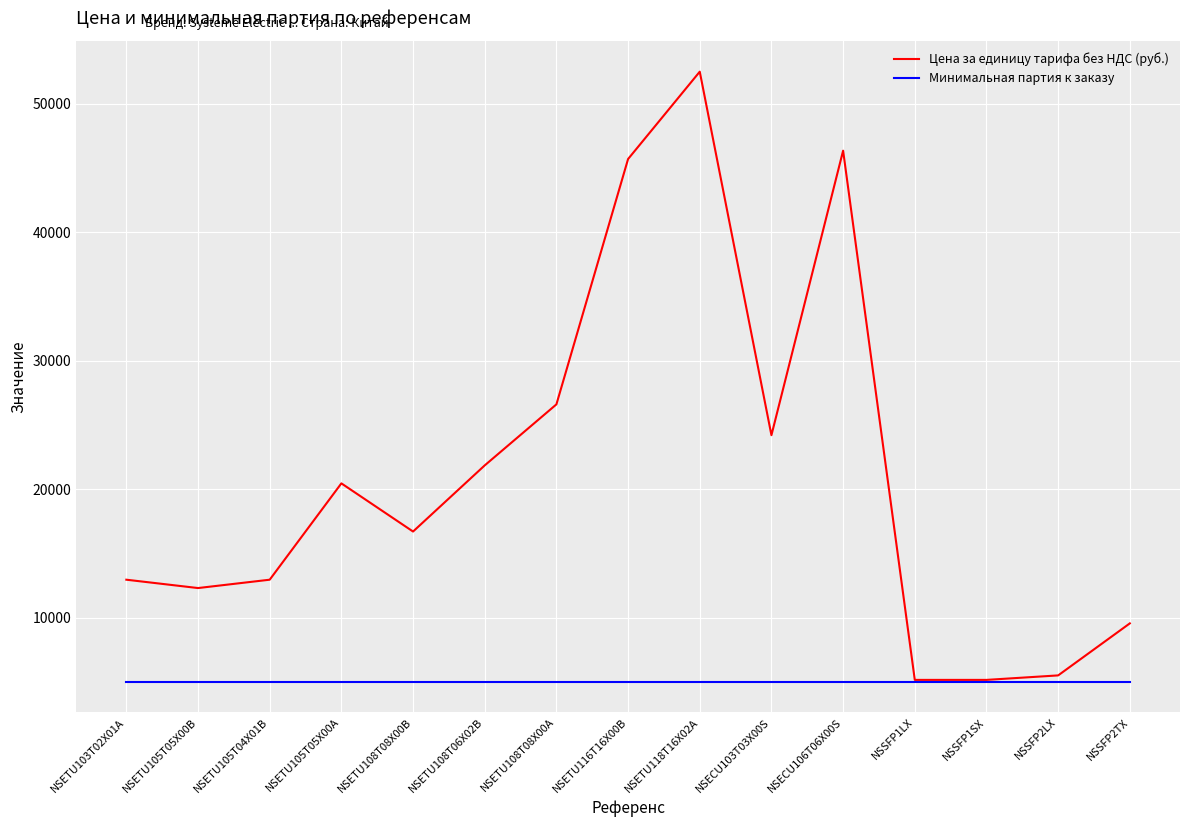

Is this an area chart (filled region under the line)?

No